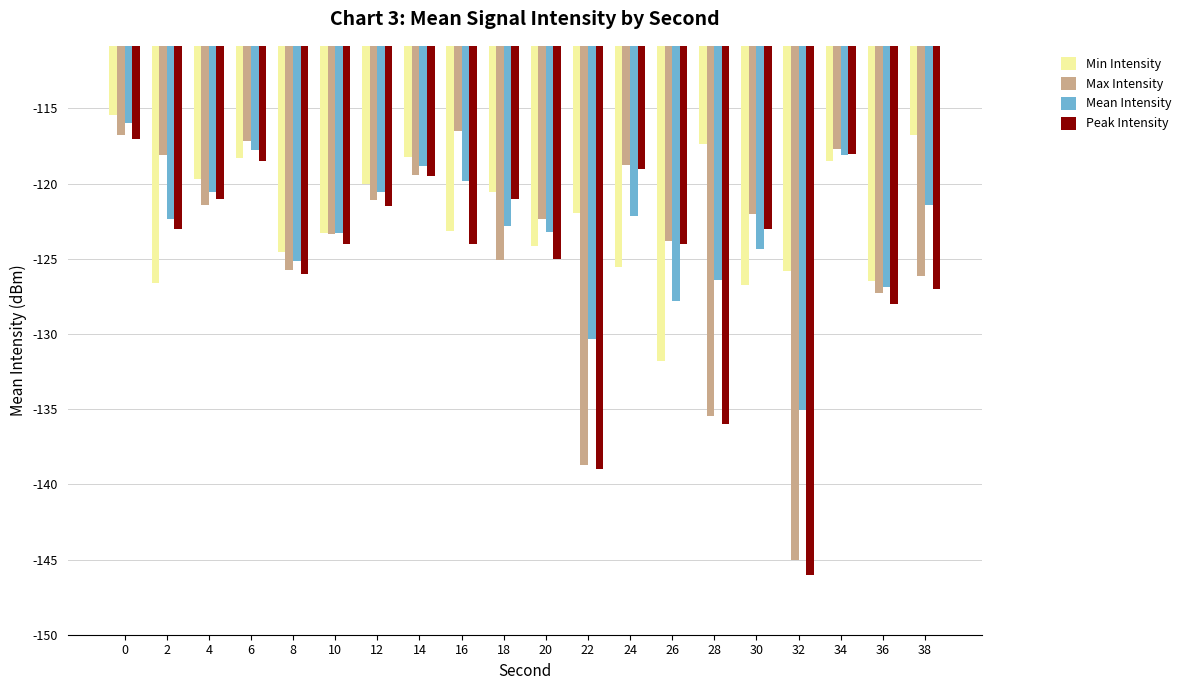

What is the difference between the maximum and second lowest values in the Peak Intensity series?

22.0